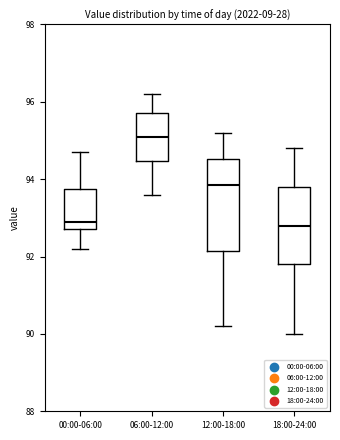

Reading left to right, read every box against the y-axis: the position of its median line, the range the box covers, and the ends of its whiskers. The values are not printed on the chart, so give them approximately, as read against the axis.

00:00-06:00: median 93.0, box 92.8 to 93.8, whiskers 92.2 to 94.8
06:00-12:00: median 95.2, box 94.4 to 95.8, whiskers 93.6 to 96.2
12:00-18:00: median 93.8, box 92.2 to 94.6, whiskers 90.2 to 95.2
18:00-24:00: median 92.8, box 91.8 to 93.8, whiskers 90.0 to 94.8